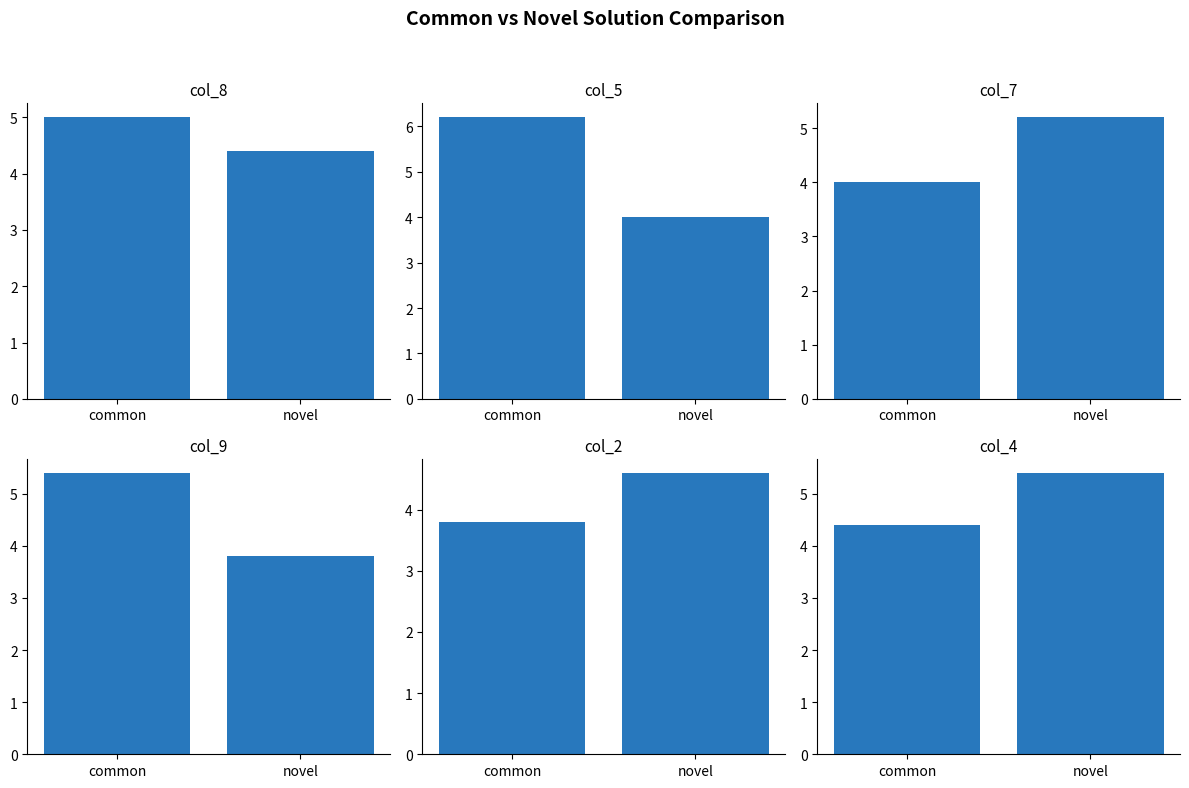

Reading left to right, what are all the values shown in this chart?

col_8: 5.0	4.4
col_5: 6.2	4.0
col_7: 4.0	5.2
col_9: 5.4	3.8
col_2: 3.8	4.6
col_4: 4.4	5.4